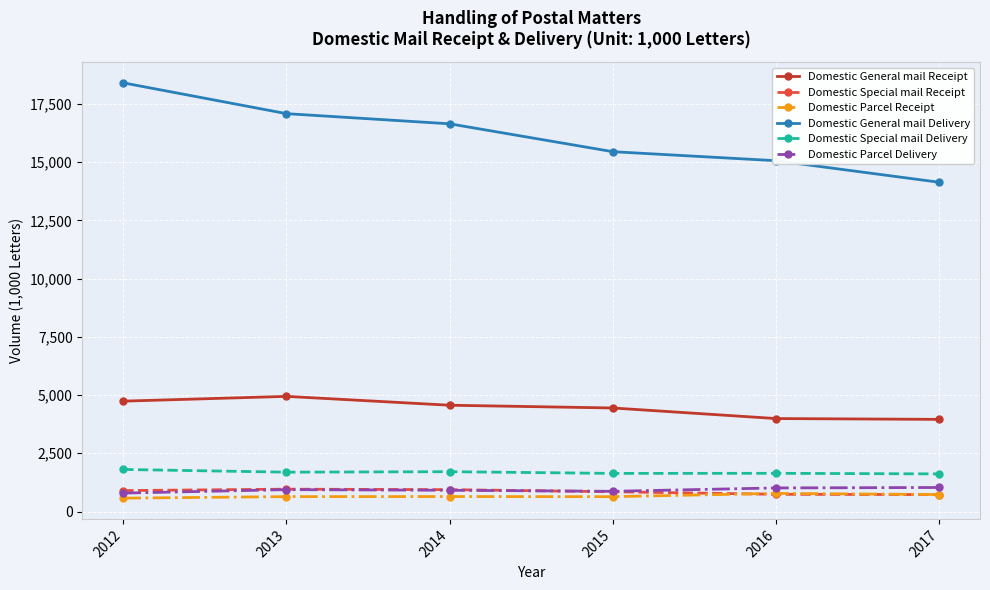

True or false: Domestic General mail Receipt and Domestic Special mail Delivery cross at least once.

False